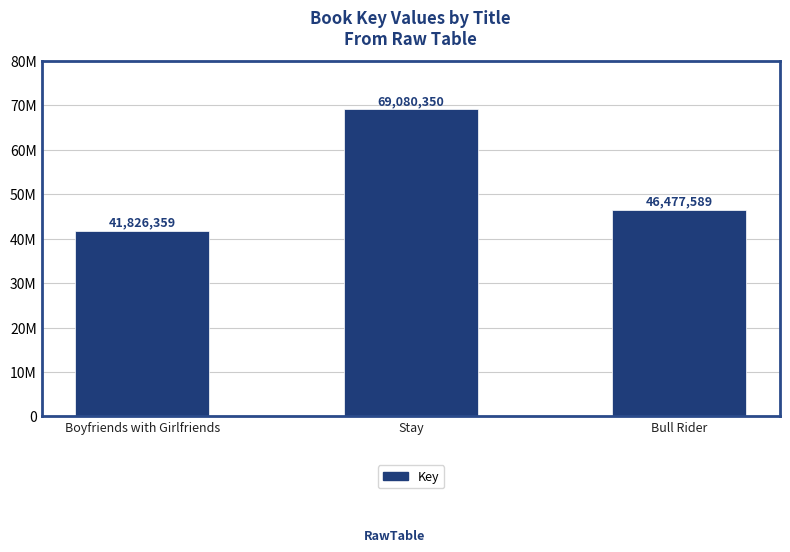

What is the difference between the values at Boyfriends with Girlfriends and Stay?

27253991